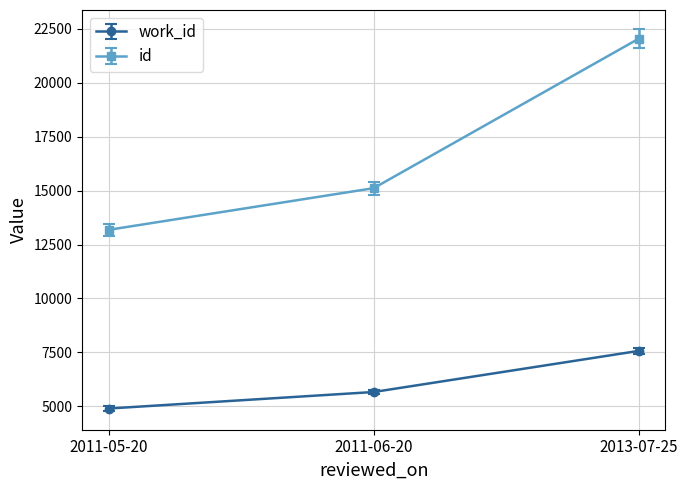

Where is id nearest to the value 17616?

2011-06-20